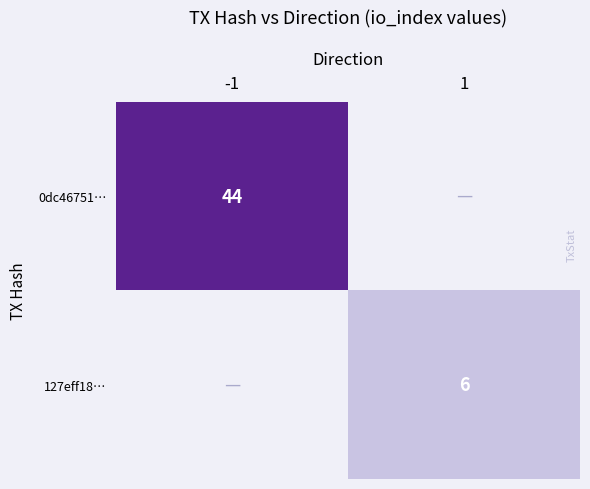

At which category is the sum across all series the highest?

-1